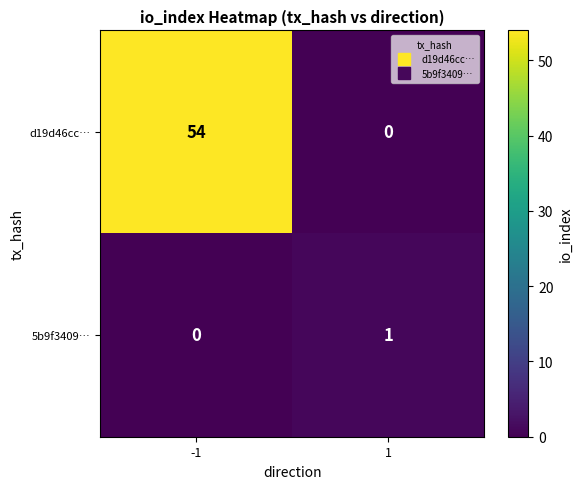

Which series changed the most between -1 and 1?

d19d46cc…